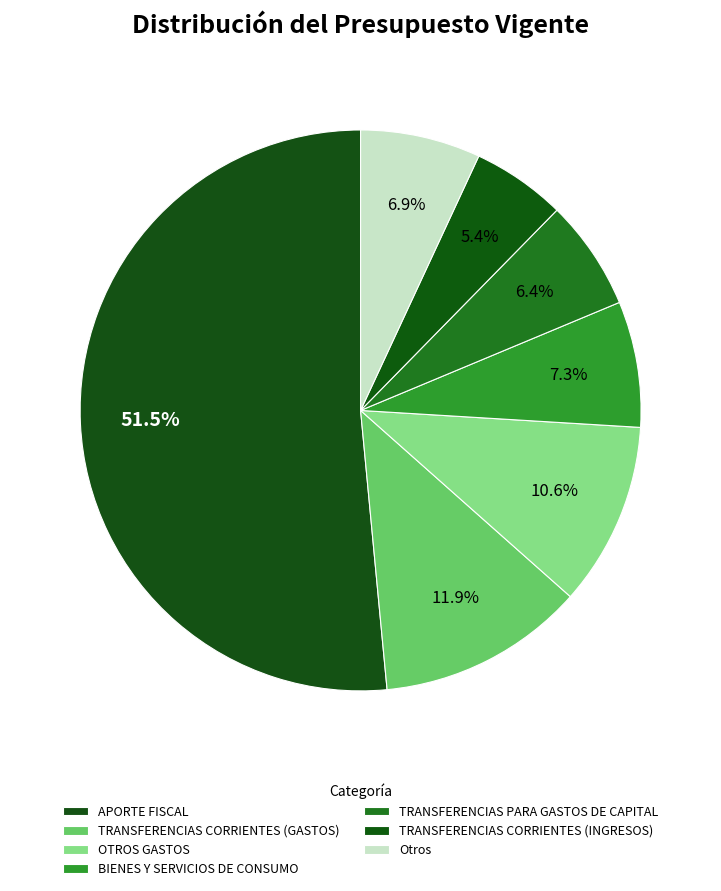

Count the number of slices in the pie.

7